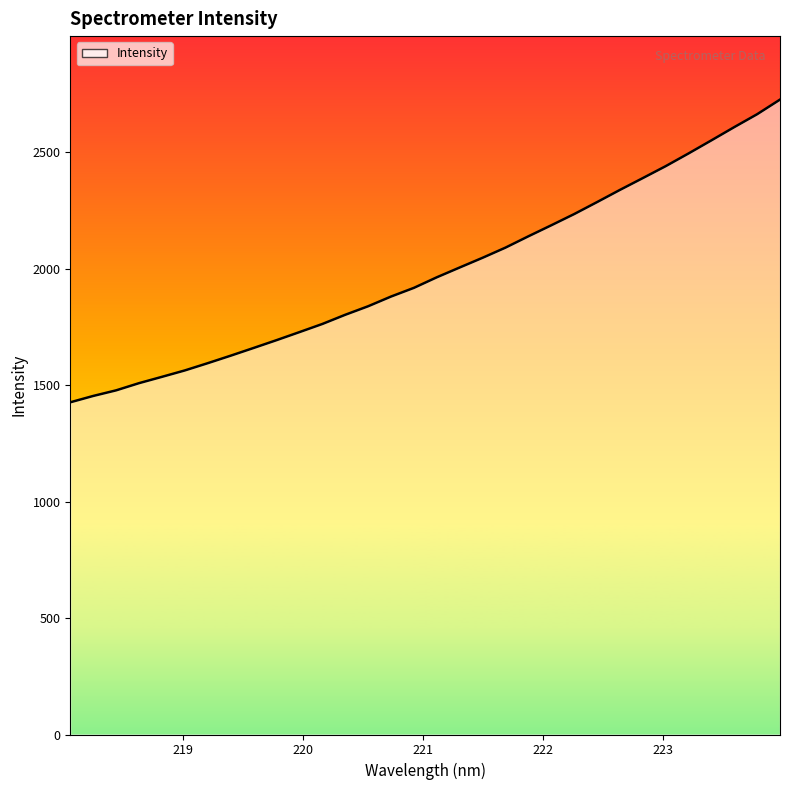

What is the smallest value displayed?

1426.9